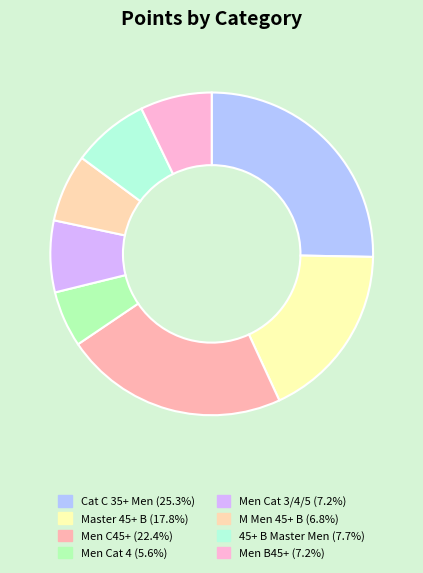

True or false: M Men 45+ B accounts for 7% of the total.

True